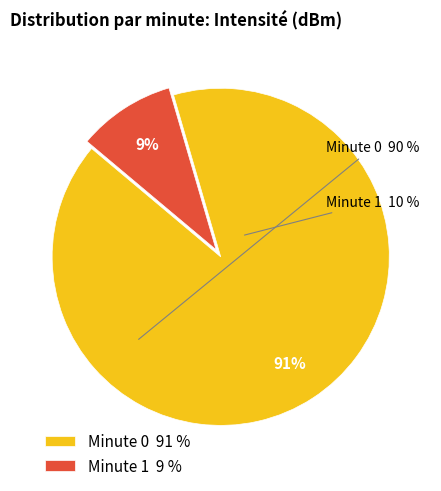

What is the largest slice in the pie chart?

Minute 0 91 %